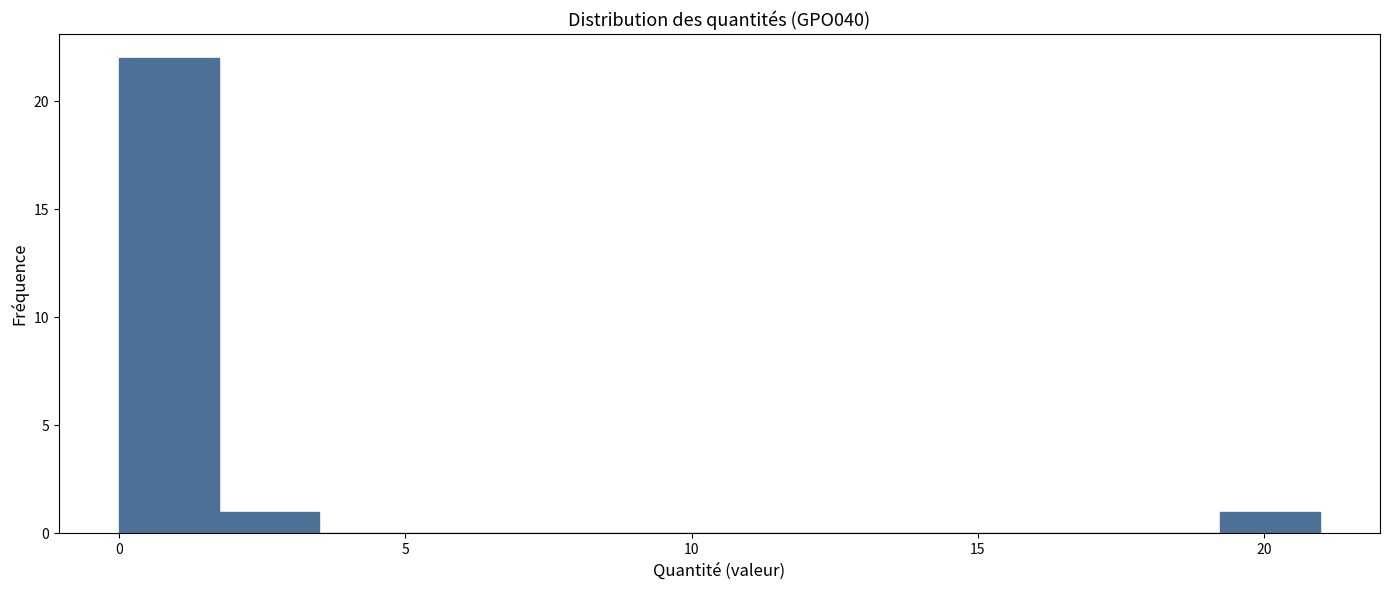

Read against the x-axis, roughly where is the centre of the tallest bar?

1.0